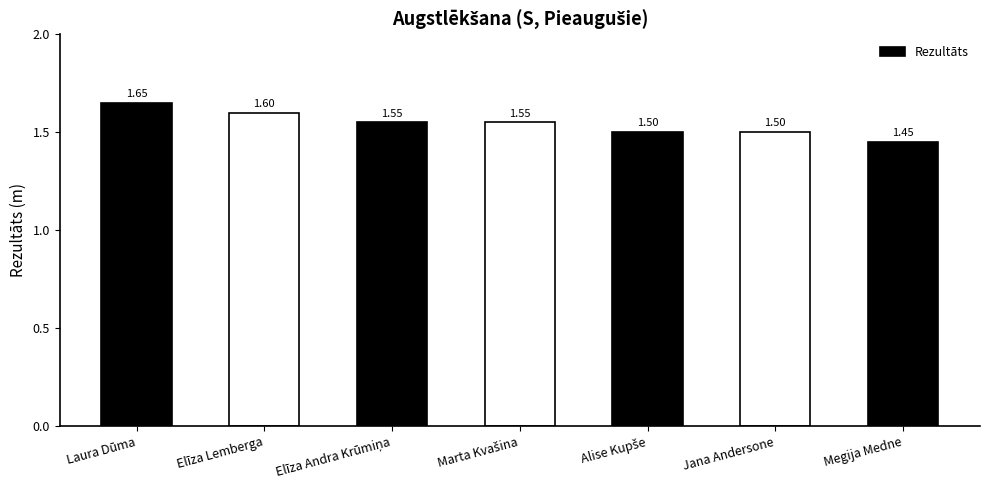

What is the label of the 1st bar from the right?

Megija Medne